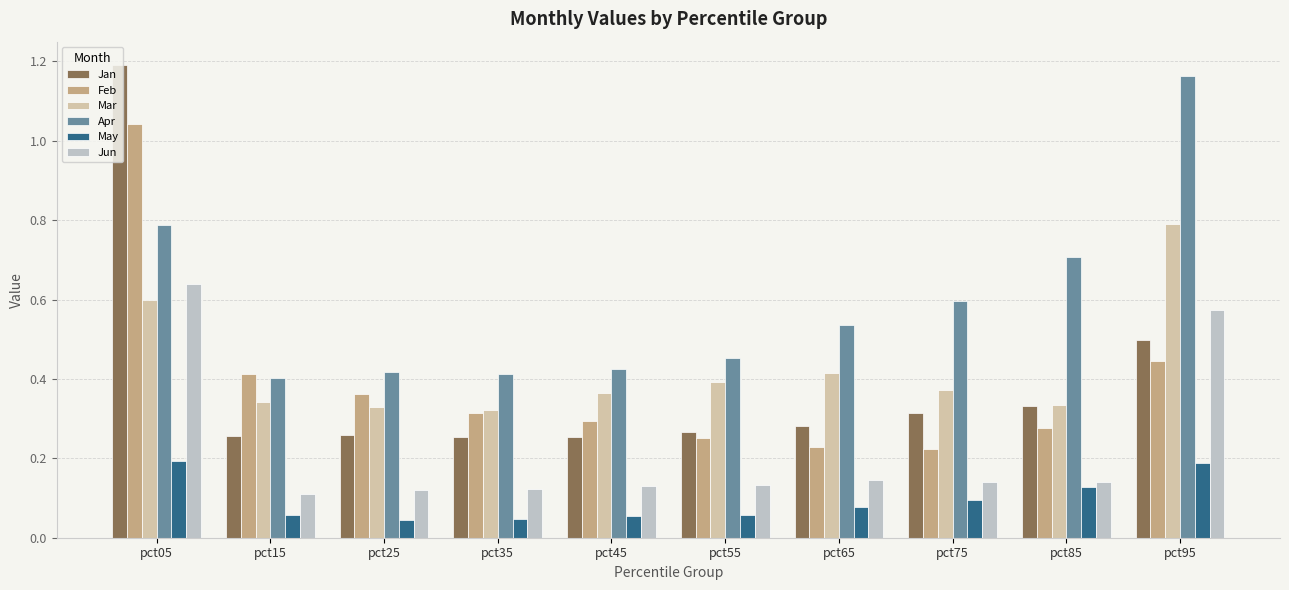

Which series changed the most between pct25 and pct75?

Apr